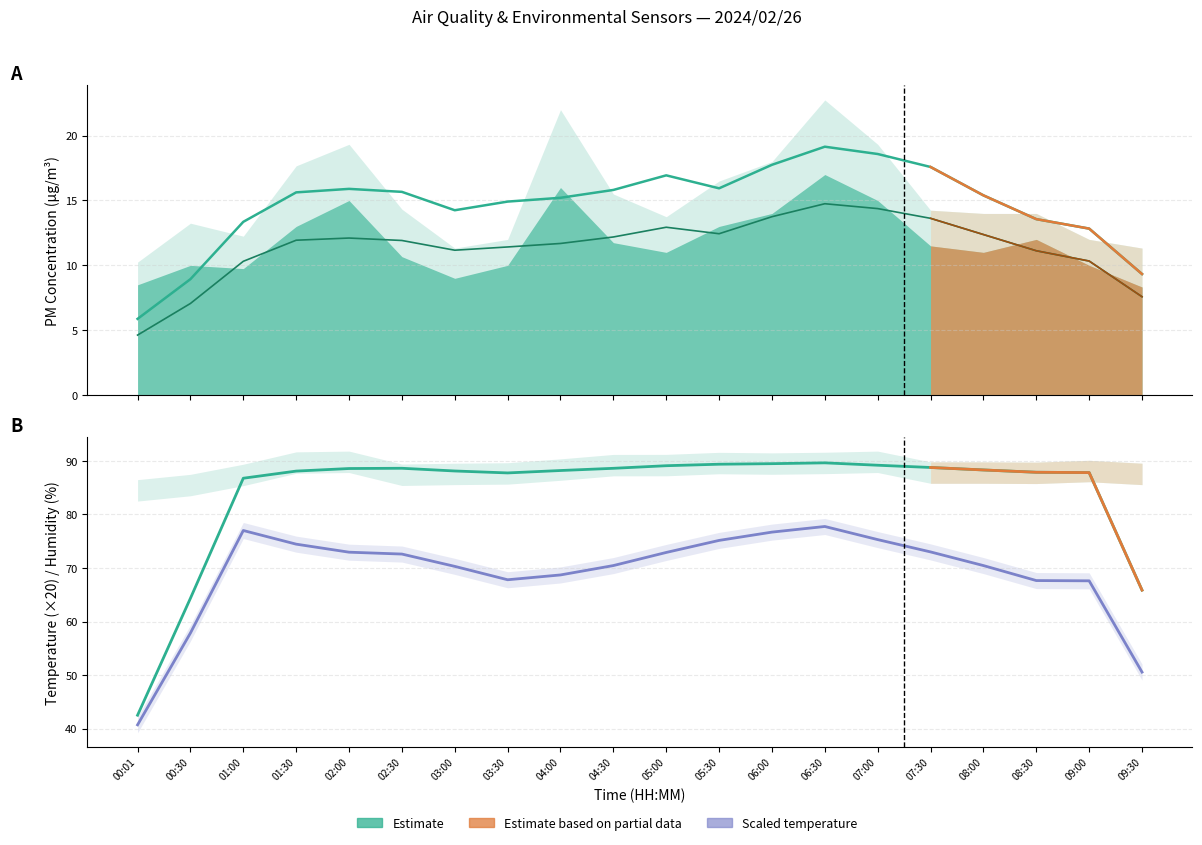

Reading right to left, extract all data points from this chart.

PMS_P1 estimate: 9.3	12.8	13.6	15.4	17.6	18.6	19.1	17.8	15.9	16.9	15.8	15.2	14.9	14.2	15.7	15.9	15.6	13.4	8.9	5.9
PMS_P2 estimate: 7.6	10.3	11.1	12.4	13.6	14.4	14.8	13.8	12.4	12.9	12.2	11.7	11.4	11.2	11.9	12.1	11.9	10.3	7.1	4.6
BME280_humidity estimate: 65.9	87.8	87.9	88.3	88.8	89.2	89.6	89.5	89.4	89.1	88.6	88.2	87.8	88.1	88.6	88.6	88.1	86.8	64.3	42.5
BME280_temperature estimate: 50.5	67.6	67.6	70.5	73.0	75.3	77.8	76.7	75.2	72.9	70.5	68.7	67.8	70.3	72.6	73.0	74.5	77.0	57.9	40.7